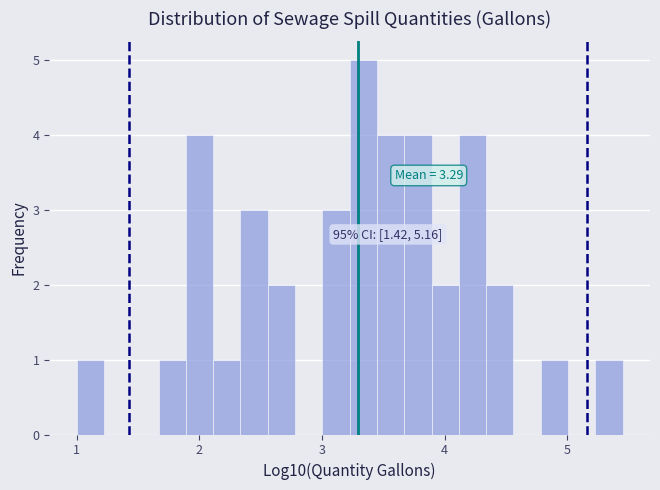

Read against the x-axis, roughly where is the centre of the tallest bar?

3.3